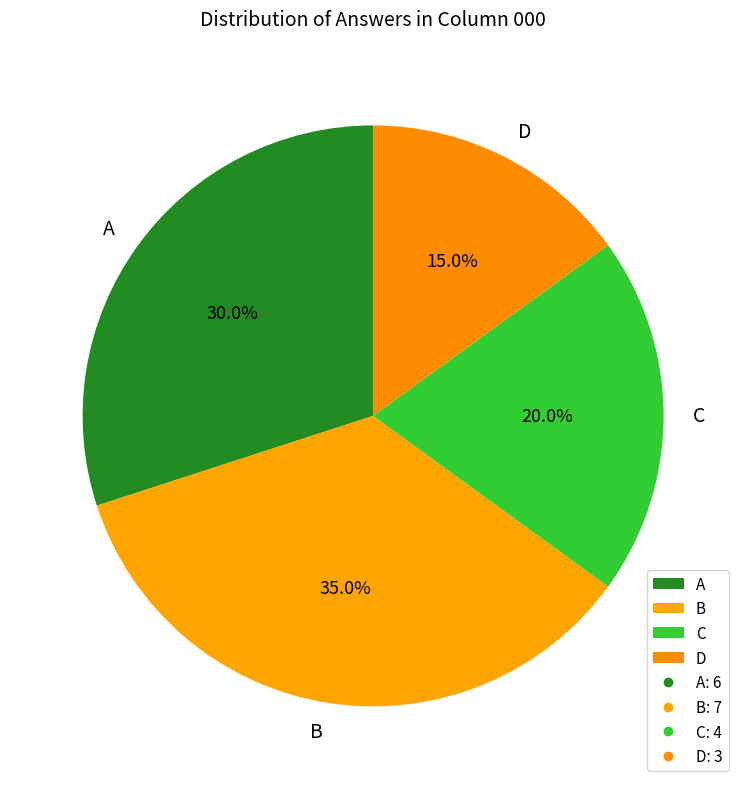

What is the total percentage of C and A?

50.0%